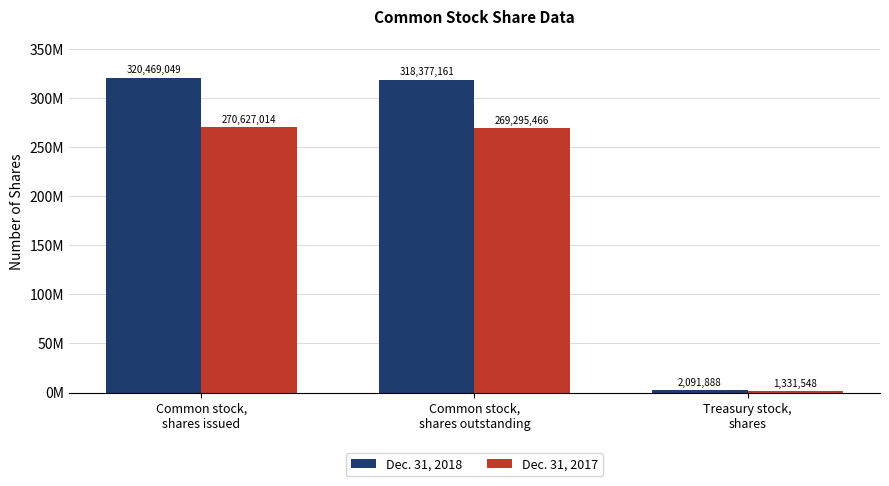

Which series has the largest total across all categories?

Dec. 31, 2018